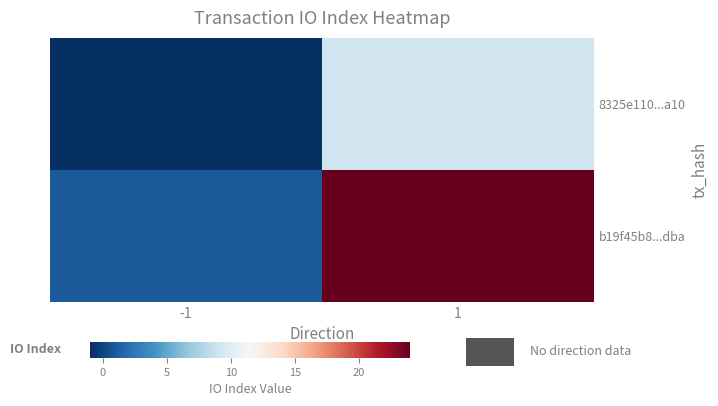

Between -1 and 1, which is larger?

1